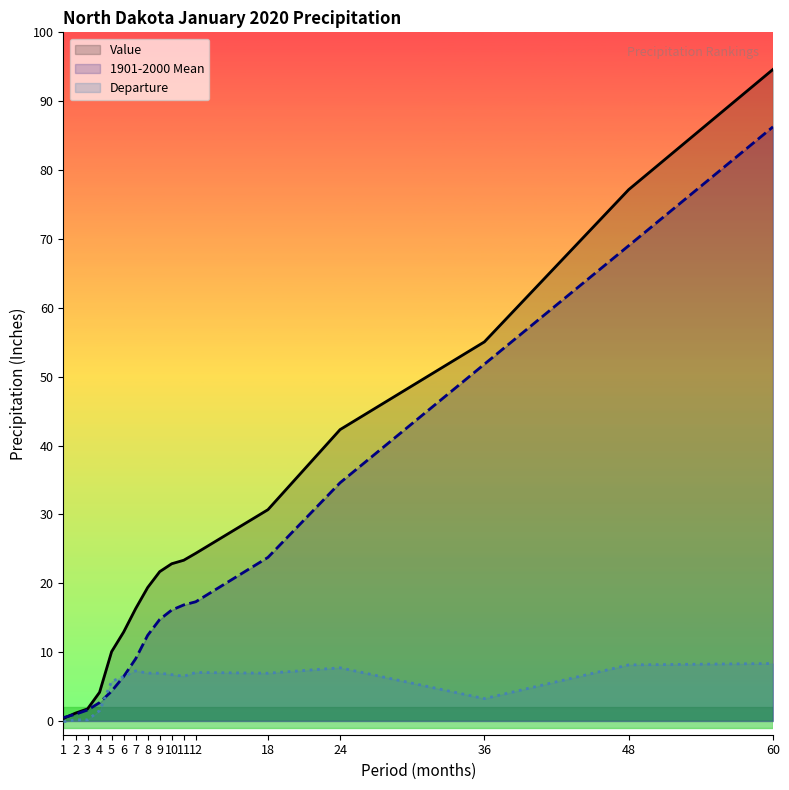

What is the sum of all Value values?

458.1